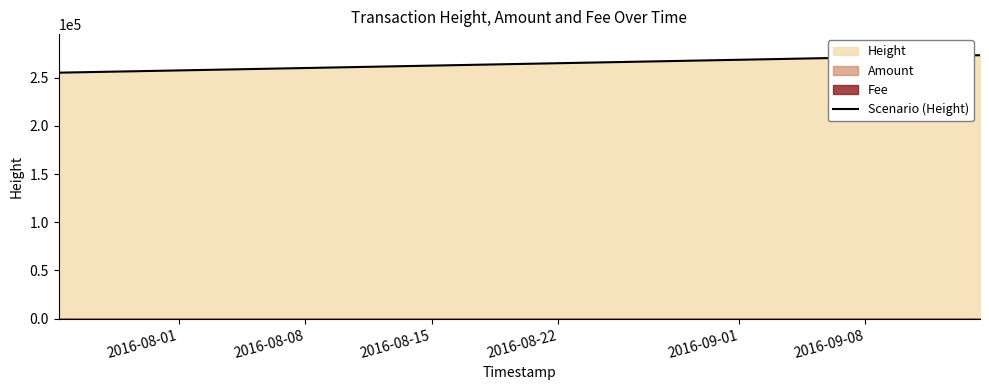

What is the minimum value for Scenario (Height)?

255200